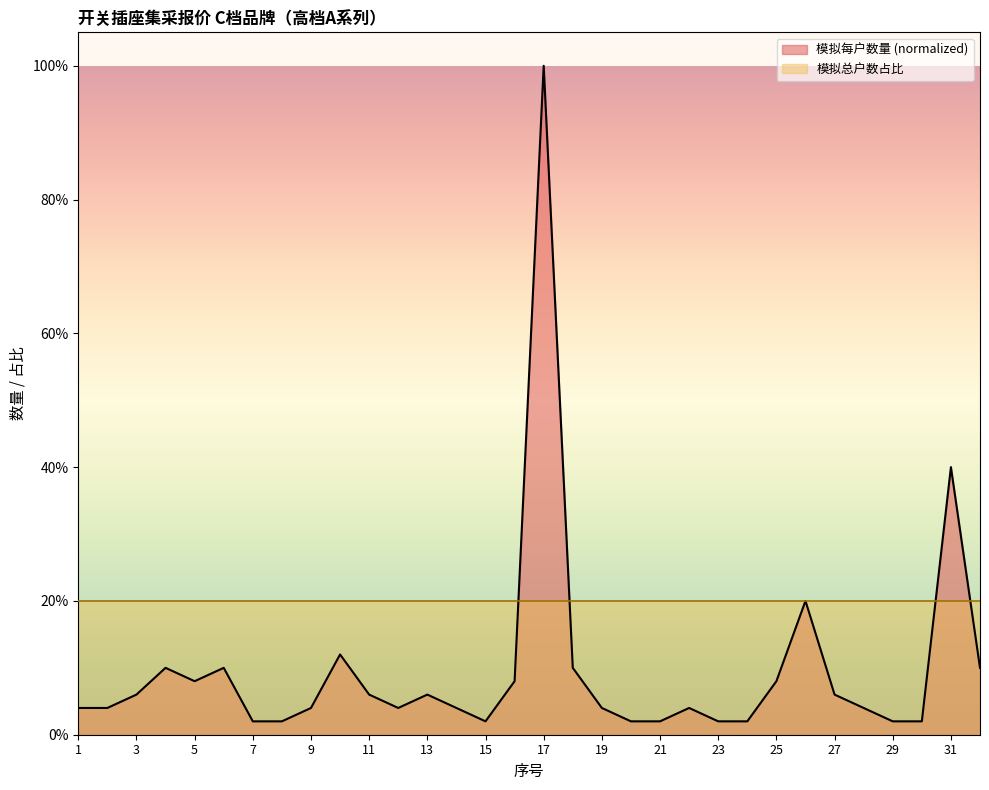

Reading left to right, what are all the values shown in this chart?

1=0.0	2=0.0	3=0.1	4=0.1	5=0.1	6=0.1	7=0.0	8=0.0	9=0.0	10=0.1	11=0.1	12=0.0	13=0.1	14=0.0	15=0.0	16=0.1	17=1.0	18=0.1	19=0.0	20=0.0	21=0.0	22=0.0	23=0.0	24=0.0	25=0.1	26=0.2	27=0.1	28=0.0	29=0.0	30=0.0	31=0.4	32=0.1